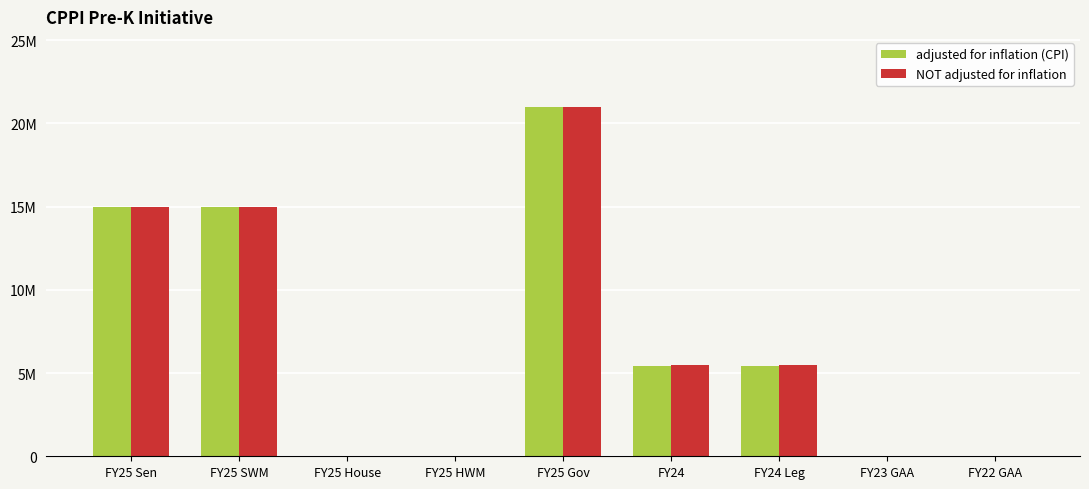

What are all the series names shown in the legend?

adjusted for inflation (CPI), NOT adjusted for inflation